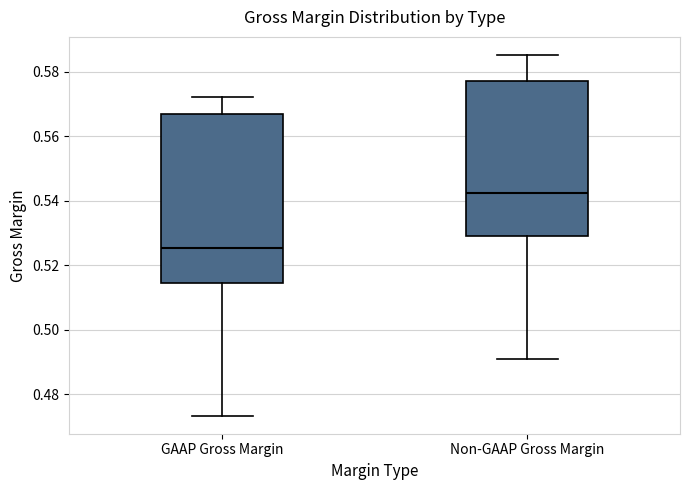

Which box has the highest median line?

Non-GAAP Gross Margin